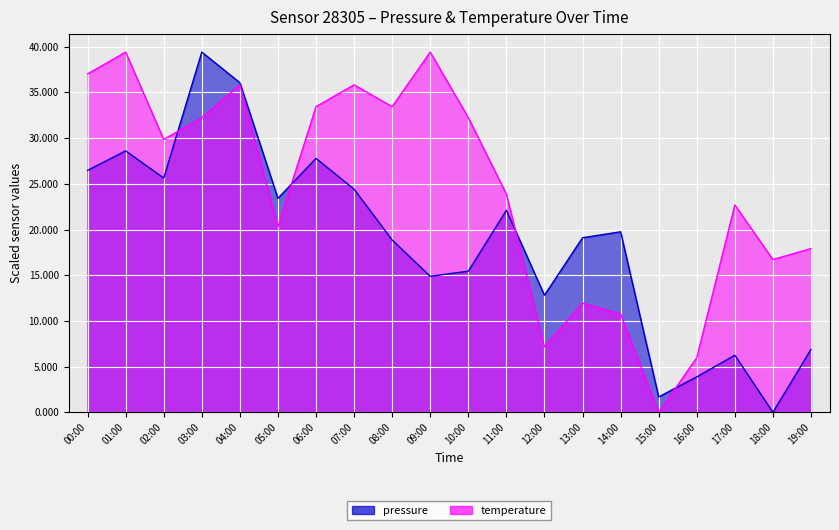

Which series has the largest total across all categories?

temperature